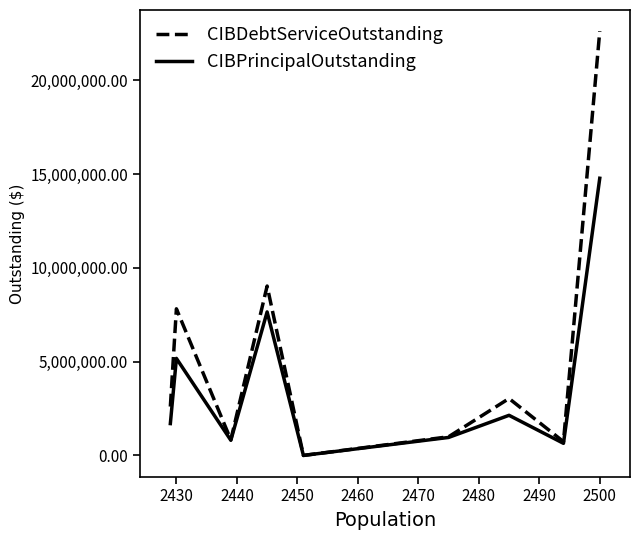

What is the highest value of the CIBDebtServiceOutstanding series?

22628719.4